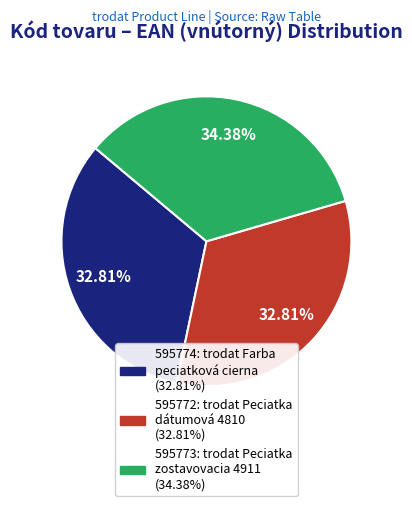

Which has a higher value, 595773 or 595774?

595773